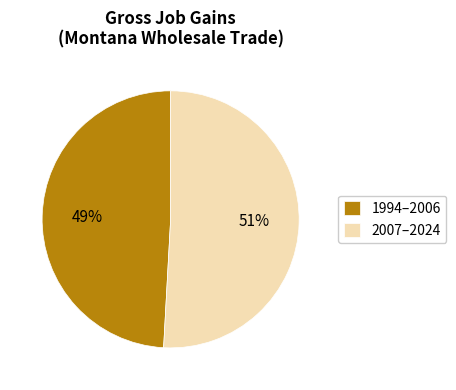

Do 2007–2024 and 1994–2006 together represent more than half of the pie?

Yes